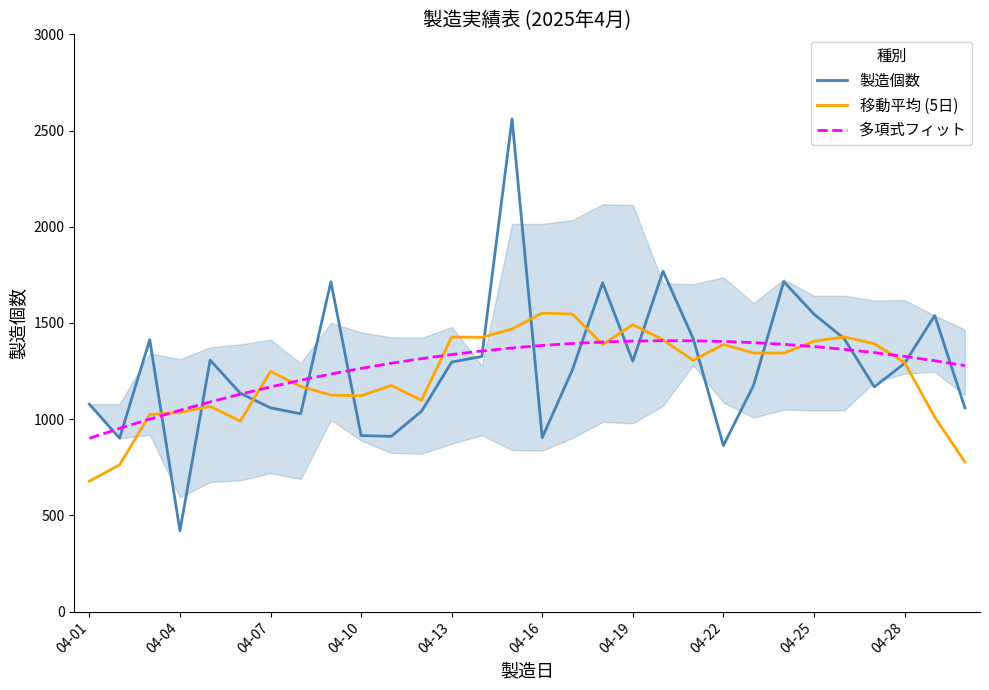

What is the difference between the maximum and minimum values in the 多項式フィット series?

507.3